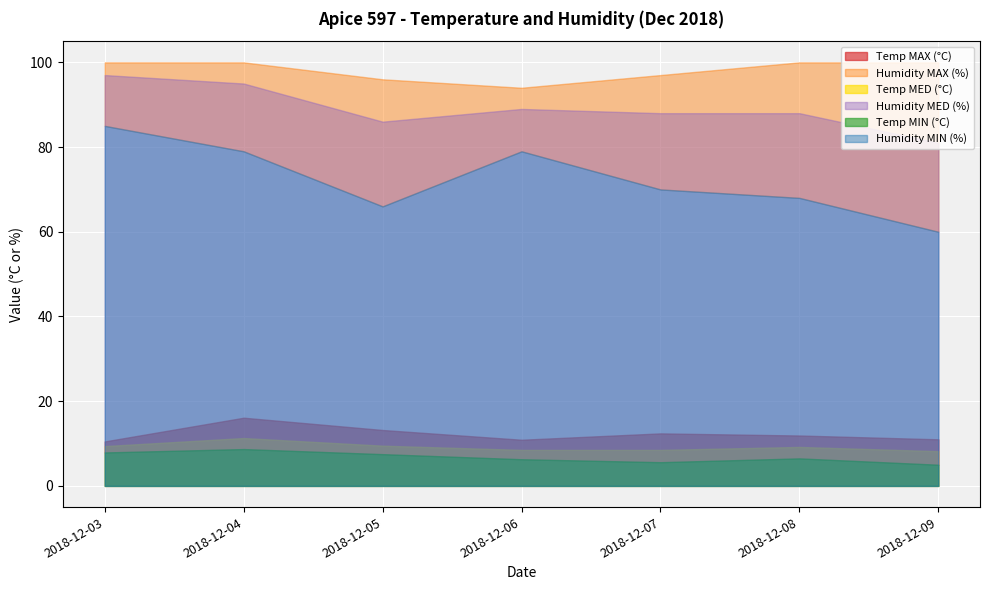

At which category is the sum across all series the highest?

2018-12-04